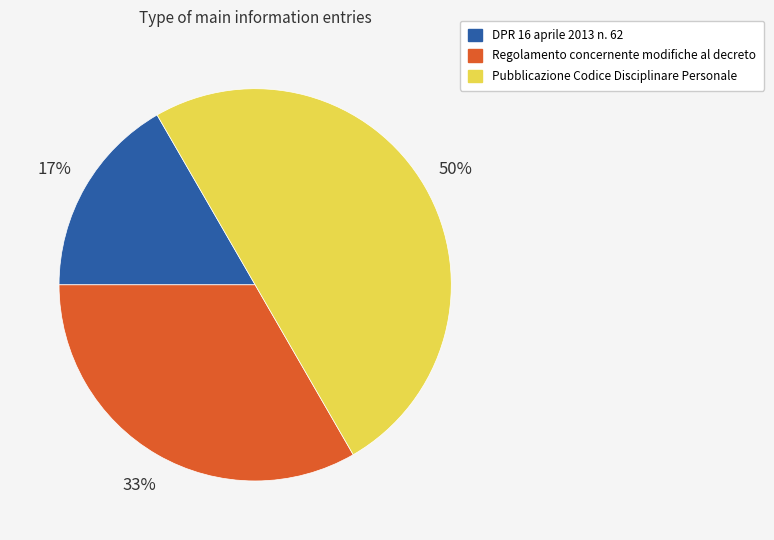

Approximately how many times larger is the value at Pubblicazione Codice Disciplinare Personale compared to Regolamento concernente modifiche al decreto?

1.5